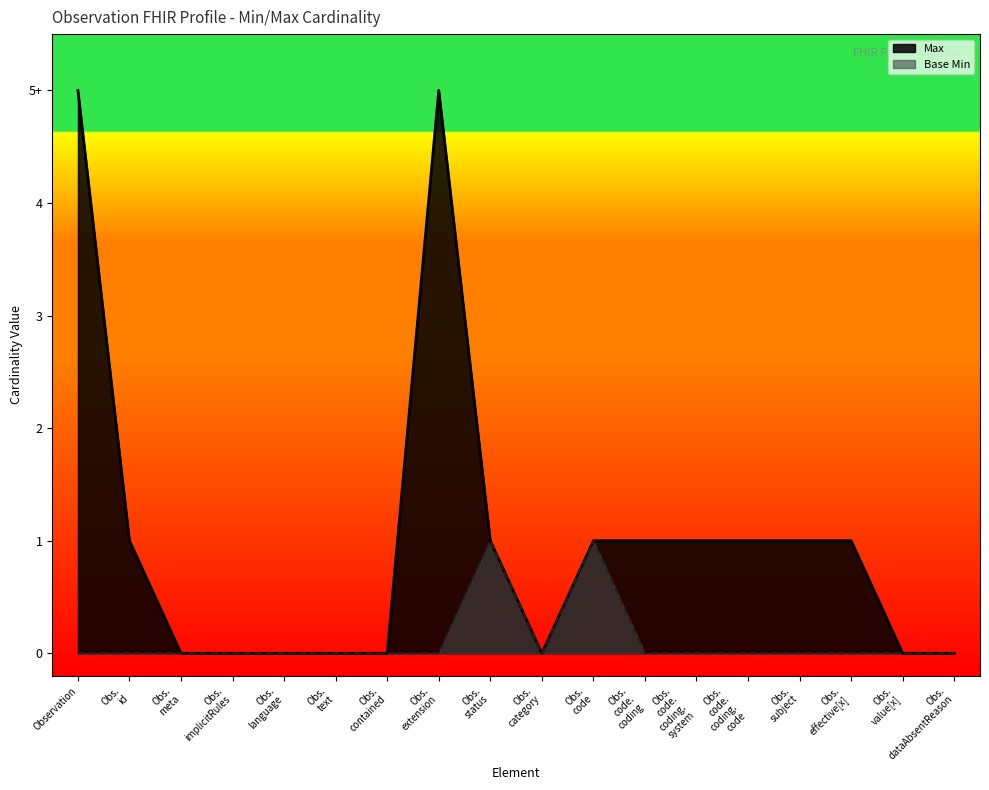

Which has a higher value, Obs. extension or Obs. id?

Obs. extension